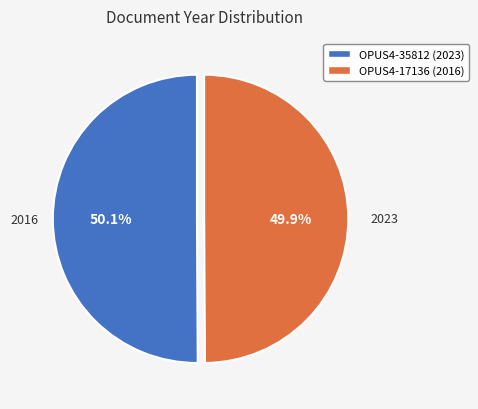

Is the sum of OPUS4-35812 (2023) and OPUS4-17136 (2016) greater than half?

Yes